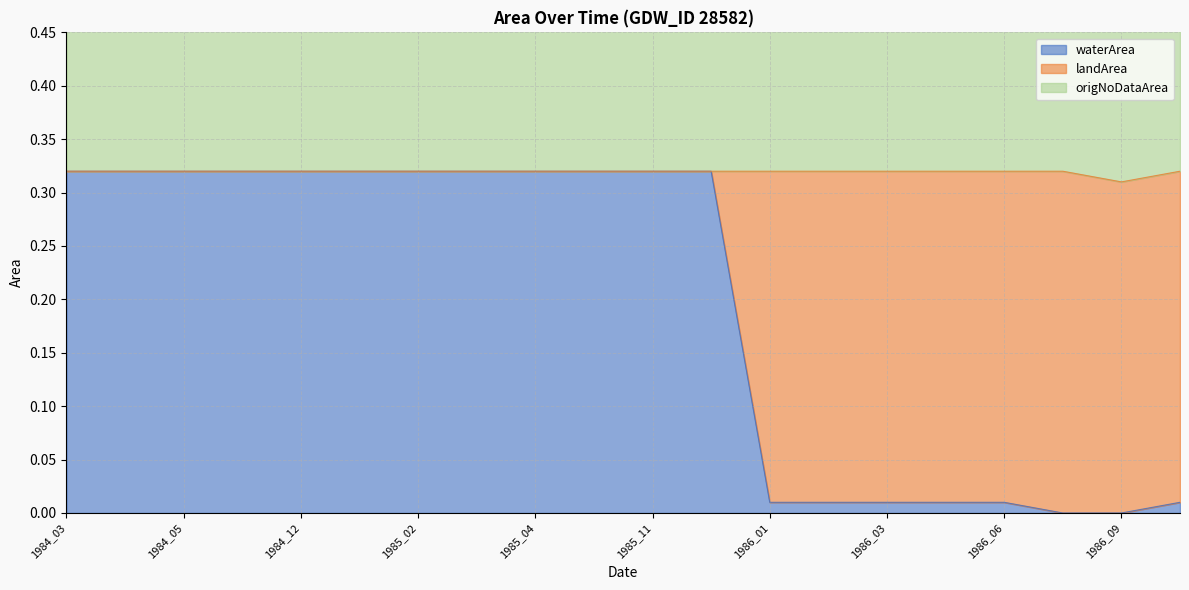

What is the lowest value of the origNoDataArea series?

0.3